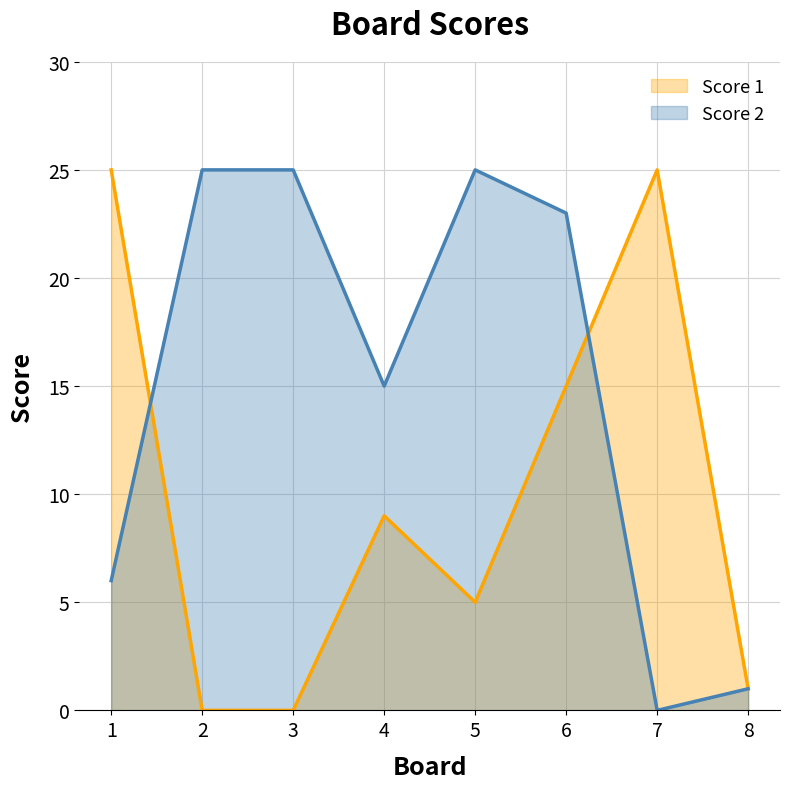

Reading left to right, extract all data points from this chart.

Score 1: 25	0	0	9	5	15	25	1
Score 2: 6	25	25	15	25	23	0	1